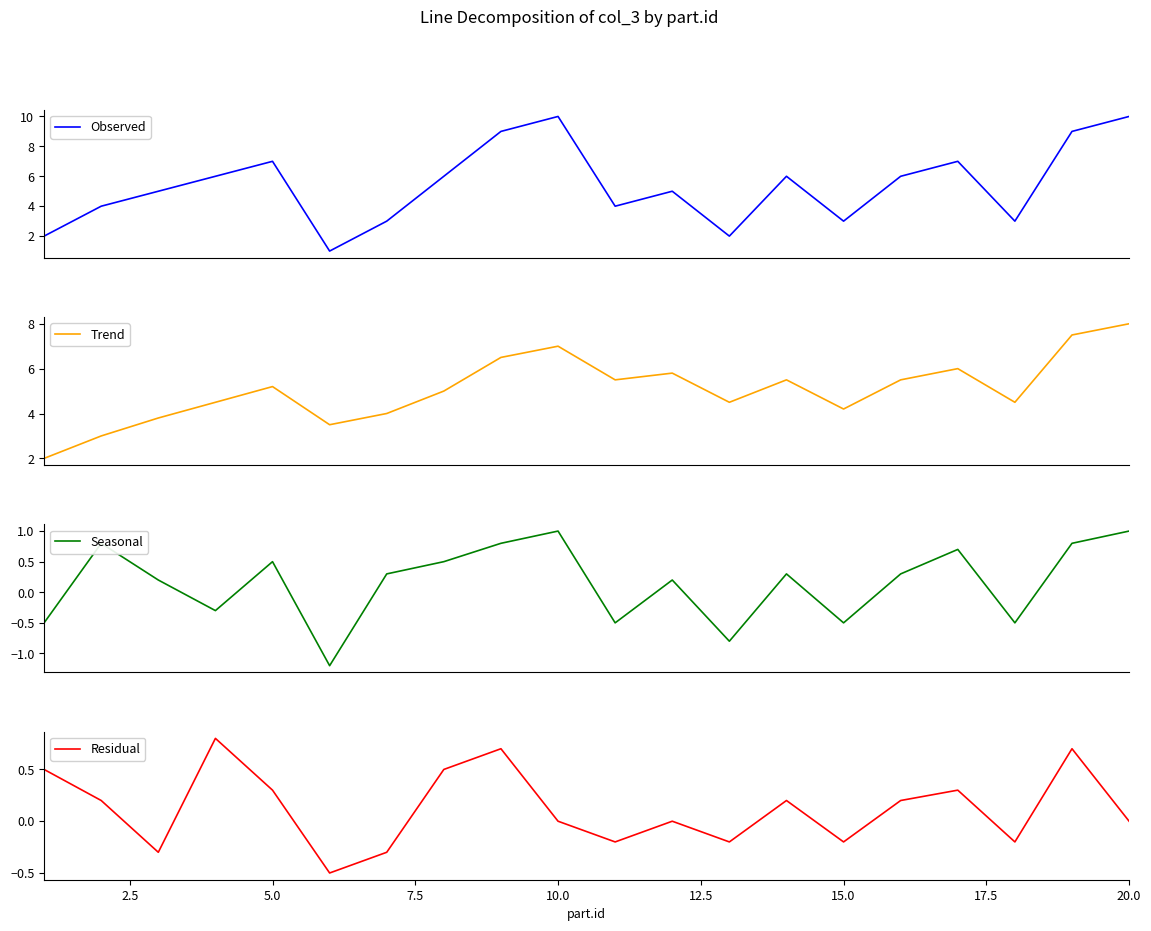

Is it true that Residual equals 0.5 at 5.0?

False